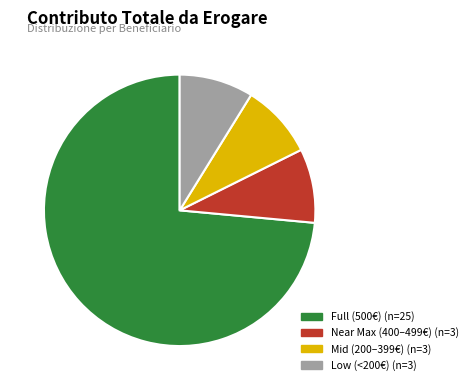

Is there a majority slice in this chart?

Yes